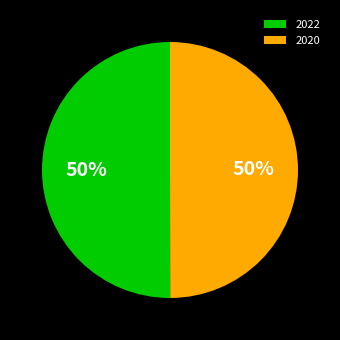

Do 2022 and 2020 together represent more than half of the pie?

Yes